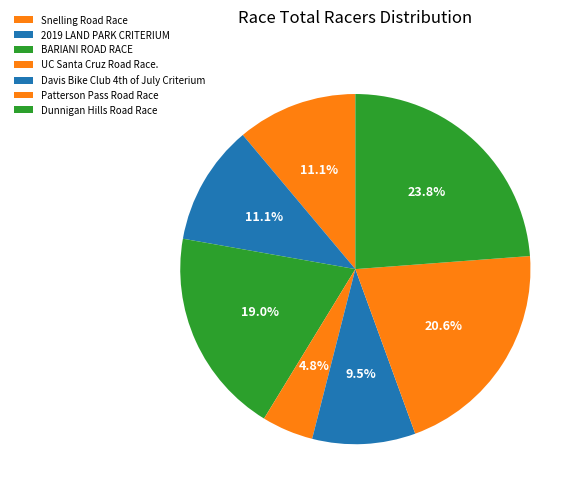

Is it true that BARIANI ROAD RACE is 30% of the pie?

False